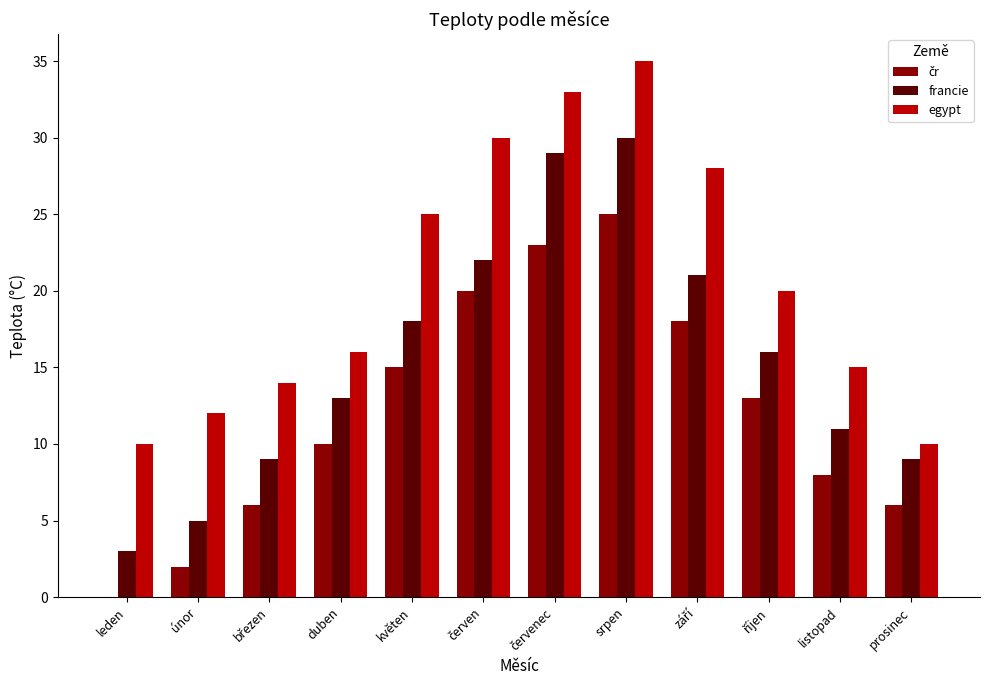

How many groups of bars are there?

12